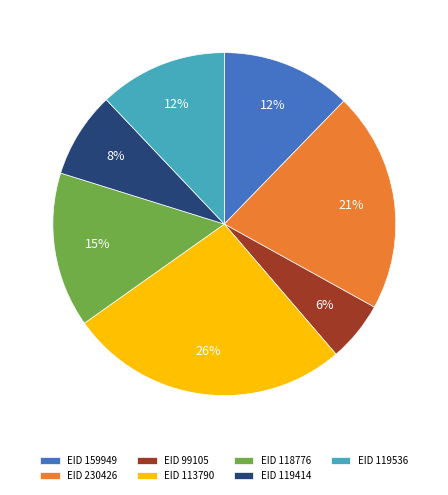

Which slice is the largest?

EID 113790